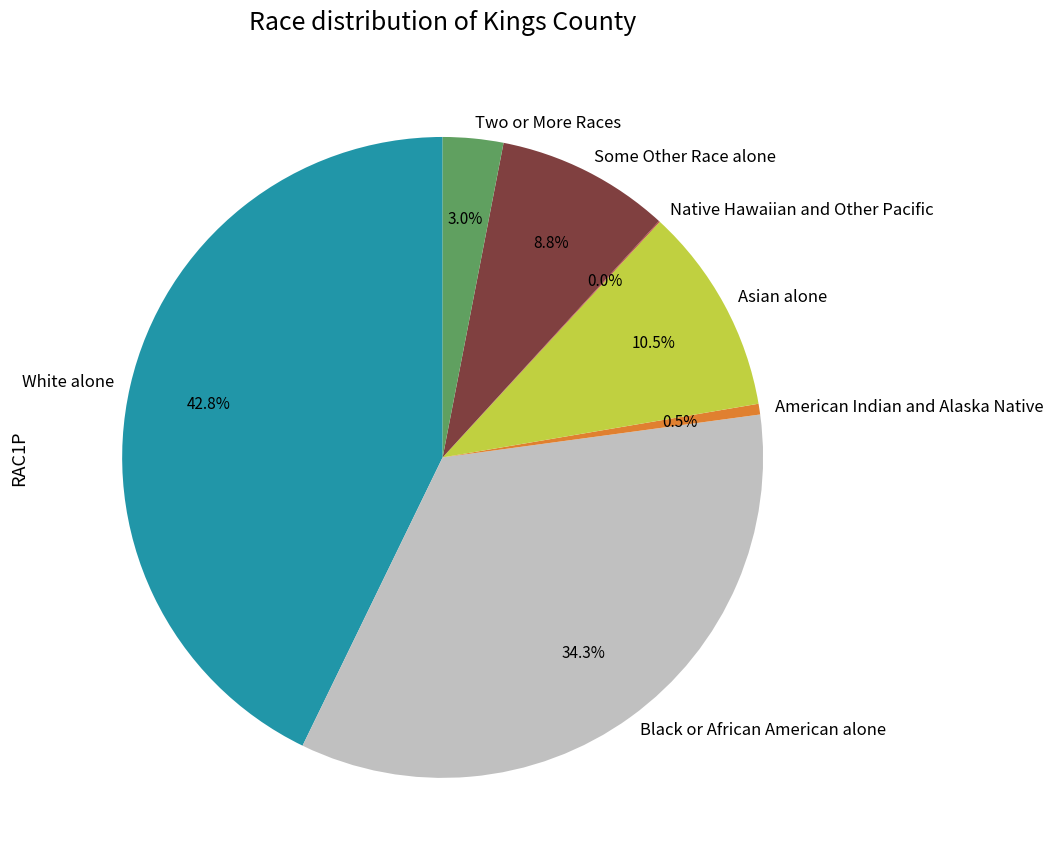

Do White alone and Black or African American alone together represent more than half of the pie?

Yes